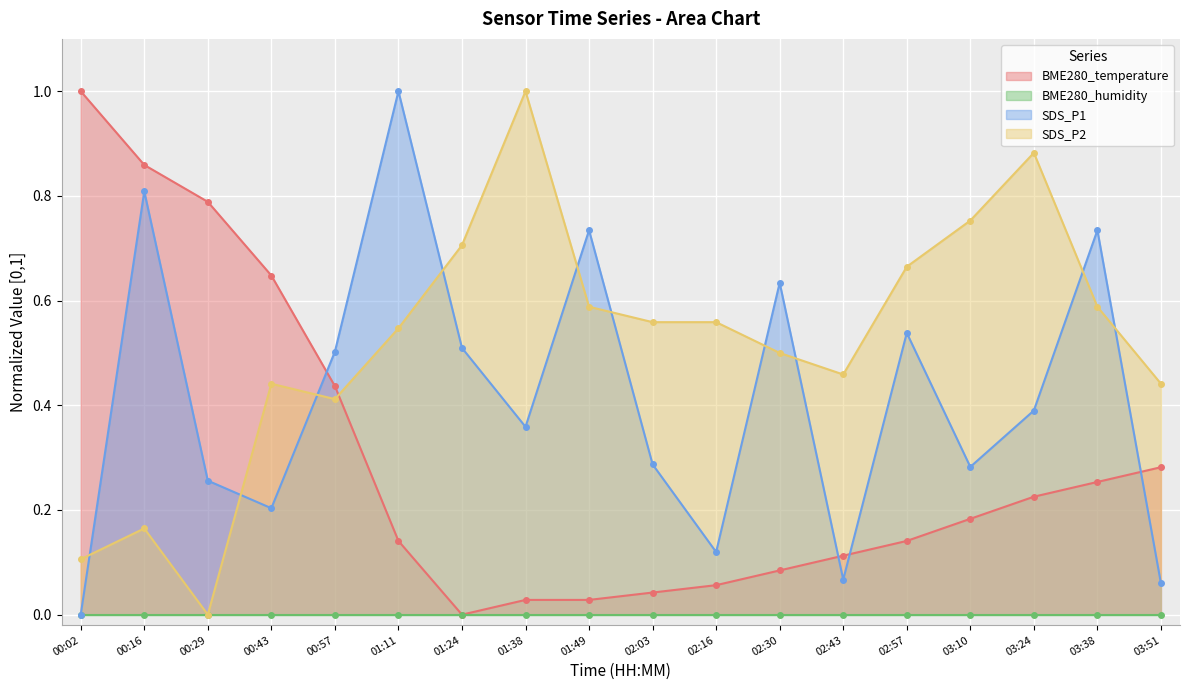

Which category has the lowest value in the SDS_P2 series?

00:29